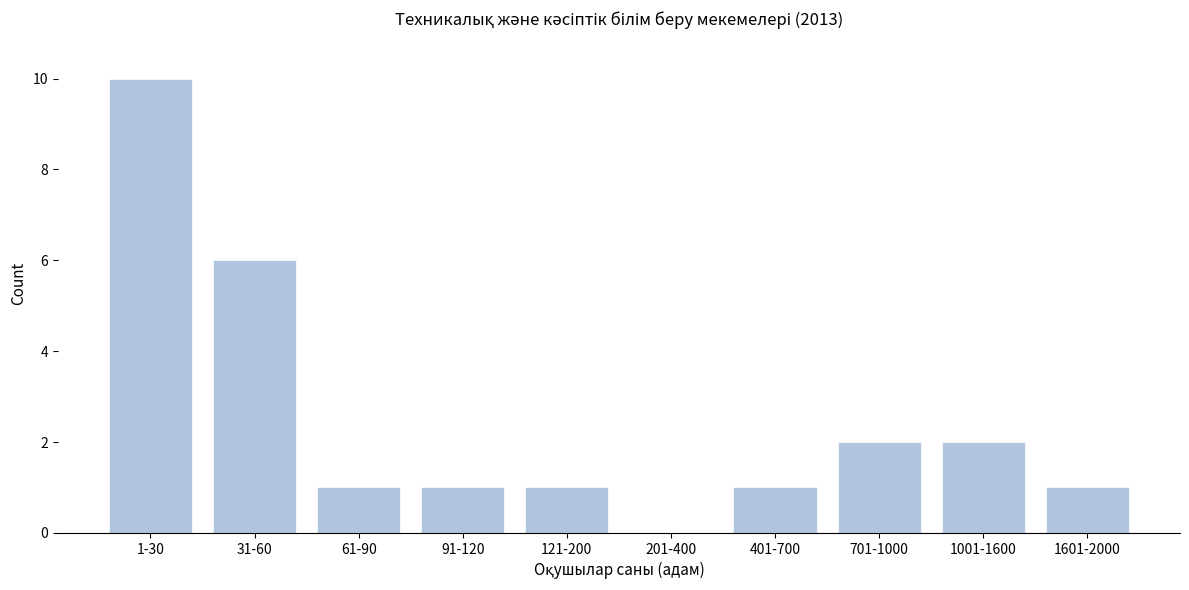

Reading left to right, list all the values displayed in this chart.

1-30=10	31-60=6	61-90=1	91-120=1	121-200=1	201-400=0	401-700=1	701-1000=2	1001-1600=2	1601-2000=1